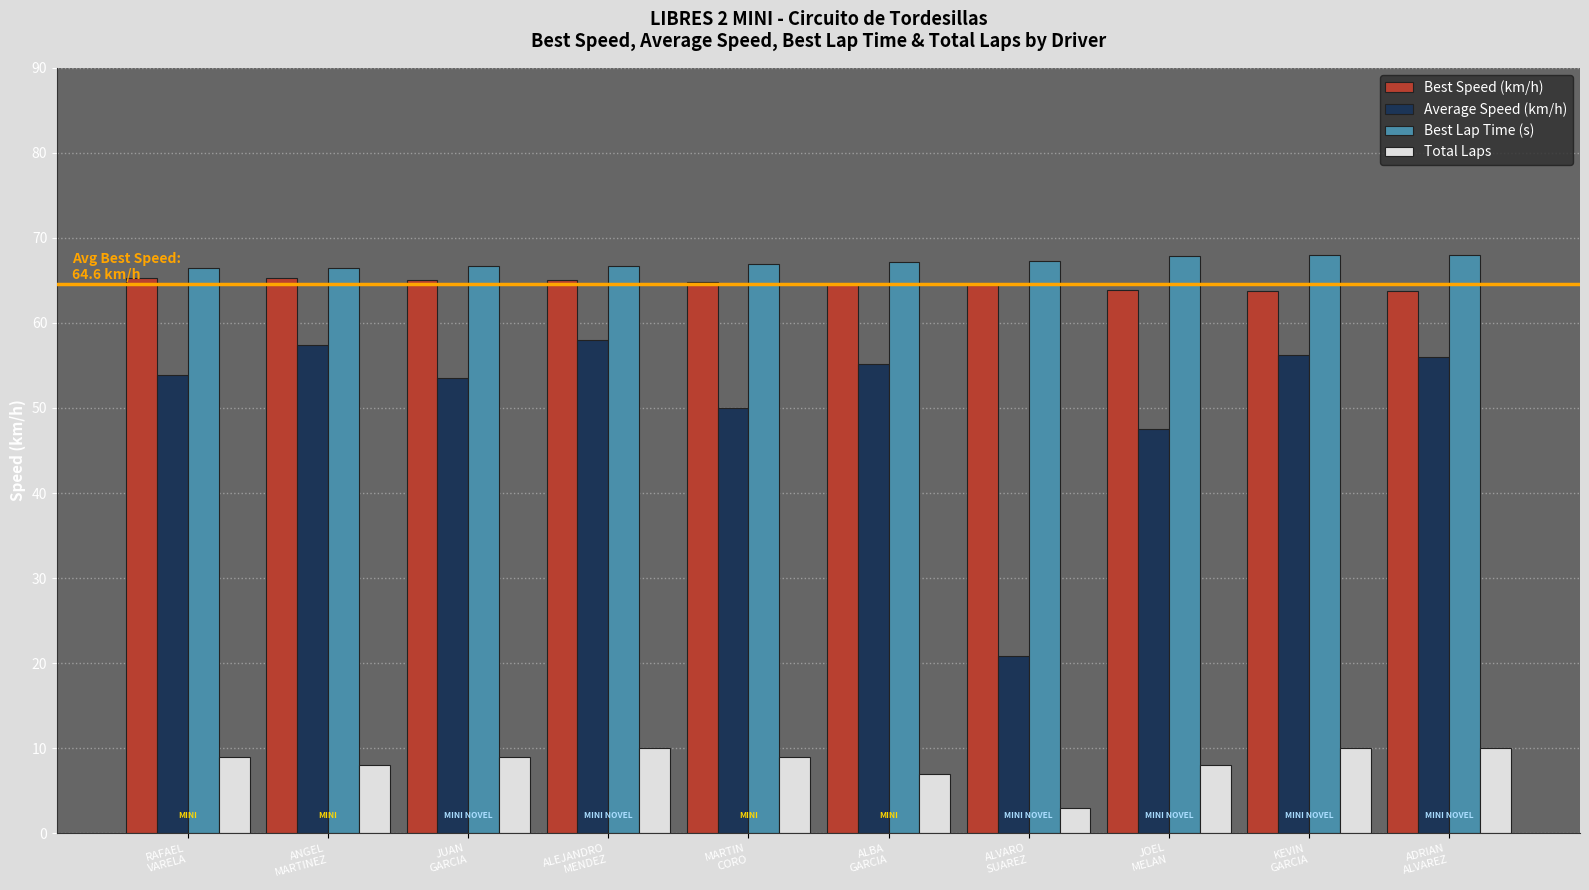

Is it true that Best Lap Time (s) equals 91.1 at JOEL
MELAN?

False